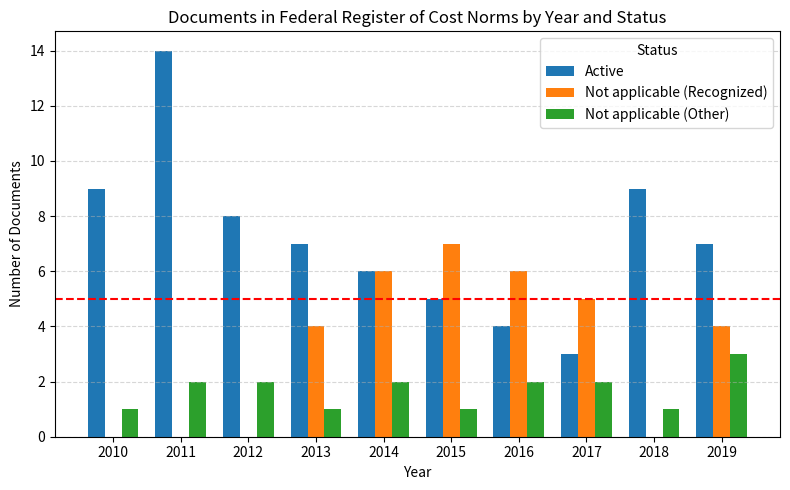

What is the maximum value shown in the chart?

14